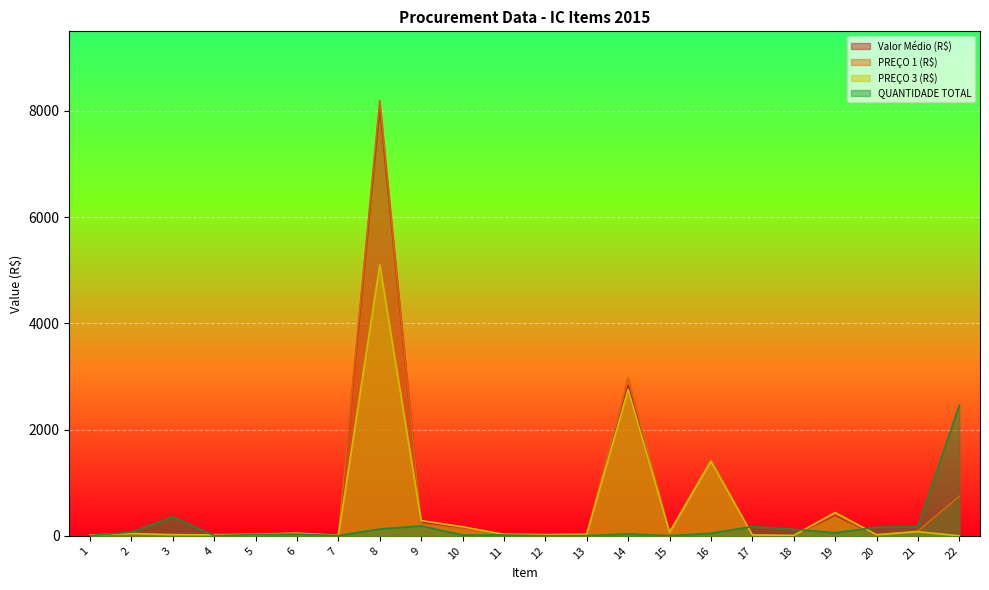

At how many categories does at least one series exceed 6744?

1